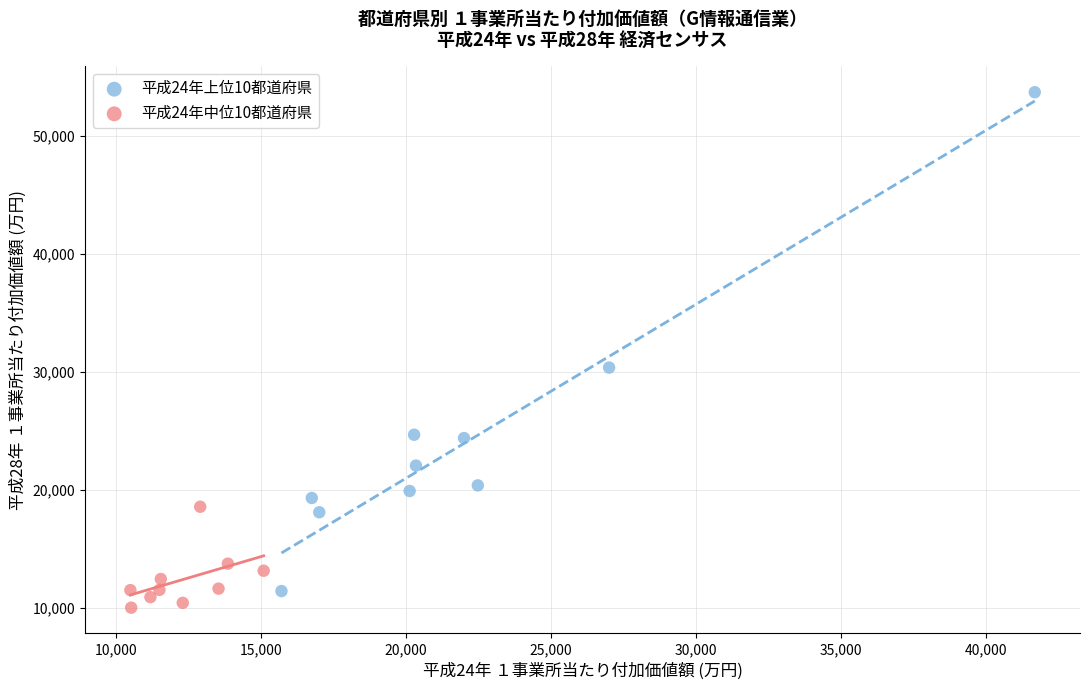

What are all the series names shown in the legend?

平成24年上位10都道府県, 平成24年中位10都道府県